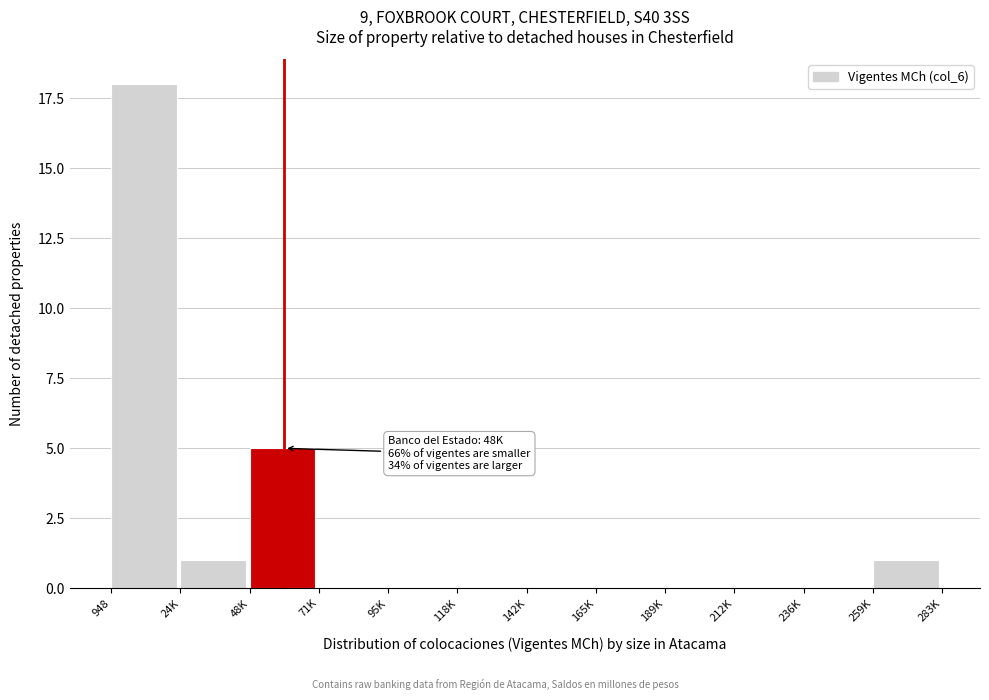

Reading right to left, list all the values displayed in this chart.

259K=1	236K=0	212K=0	189K=0	165K=0	142K=0	118K=0	95K=0	71K=0	48K=5	24K=1	948=18